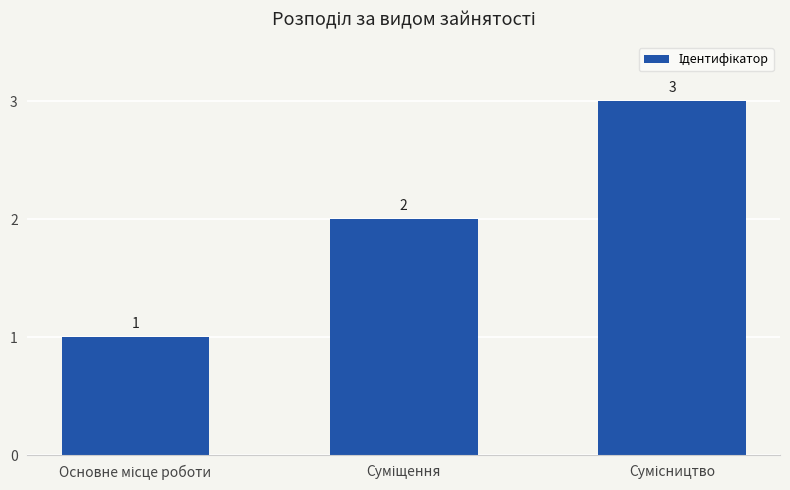

What is the value of the 1st bar from the left?

1